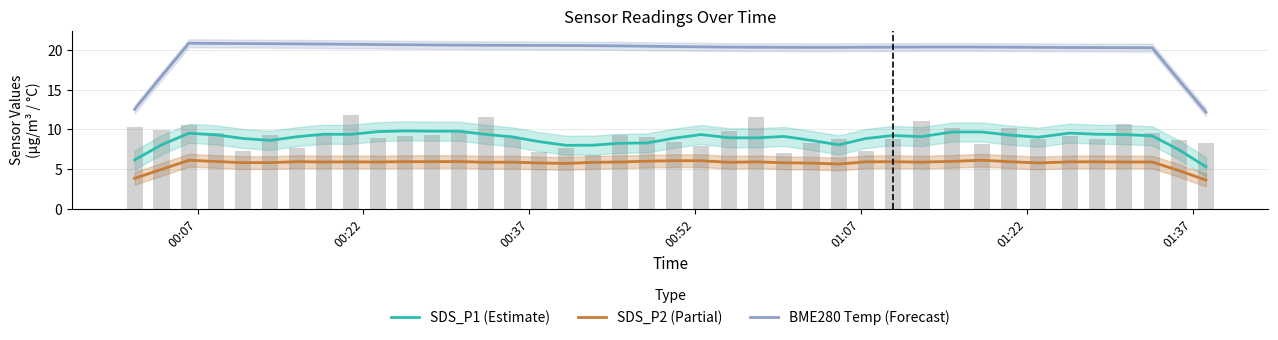

What are all the series names shown in the legend?

SDS_P1 (Estimate), SDS_P2 (Partial), BME280 Temp (Forecast)